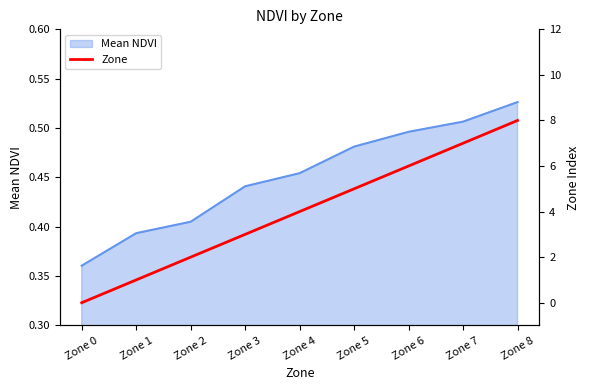

True or false: the data shows 8 at Zone 5.

False